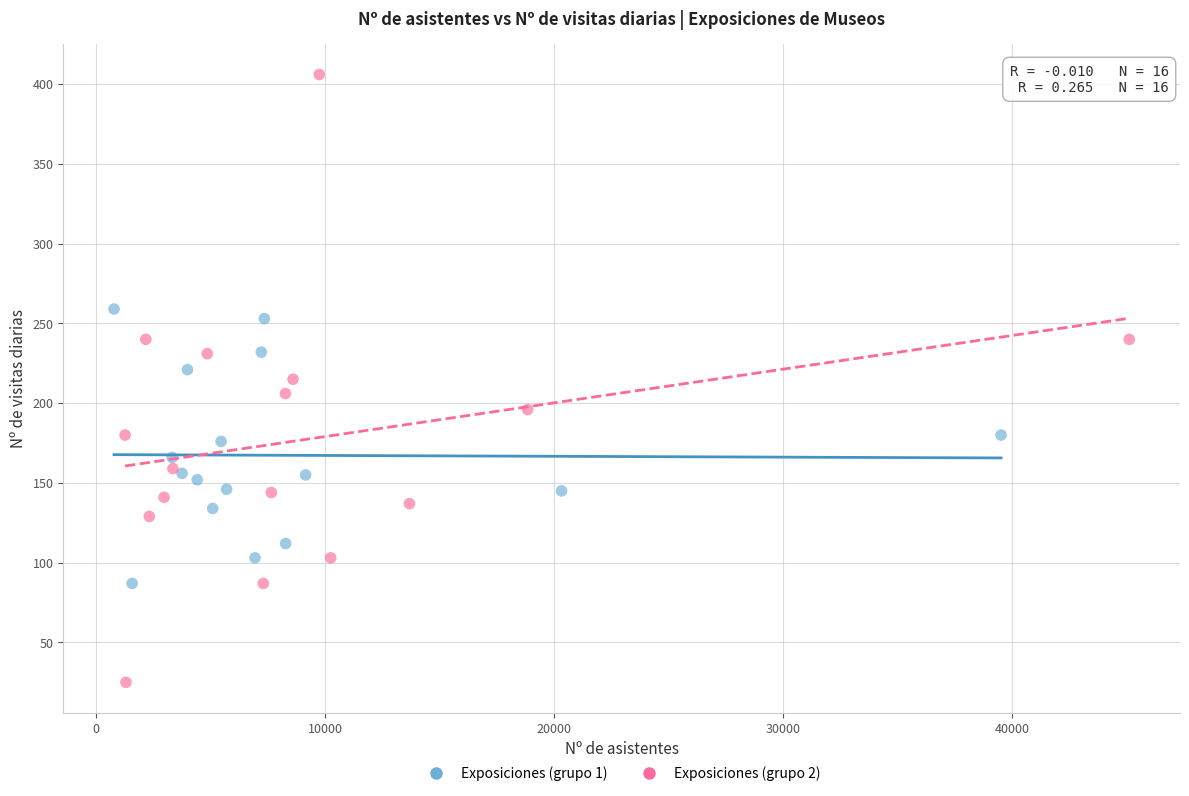

Which series has the largest Y range (max minus min)?

Exposiciones (grupo 2)